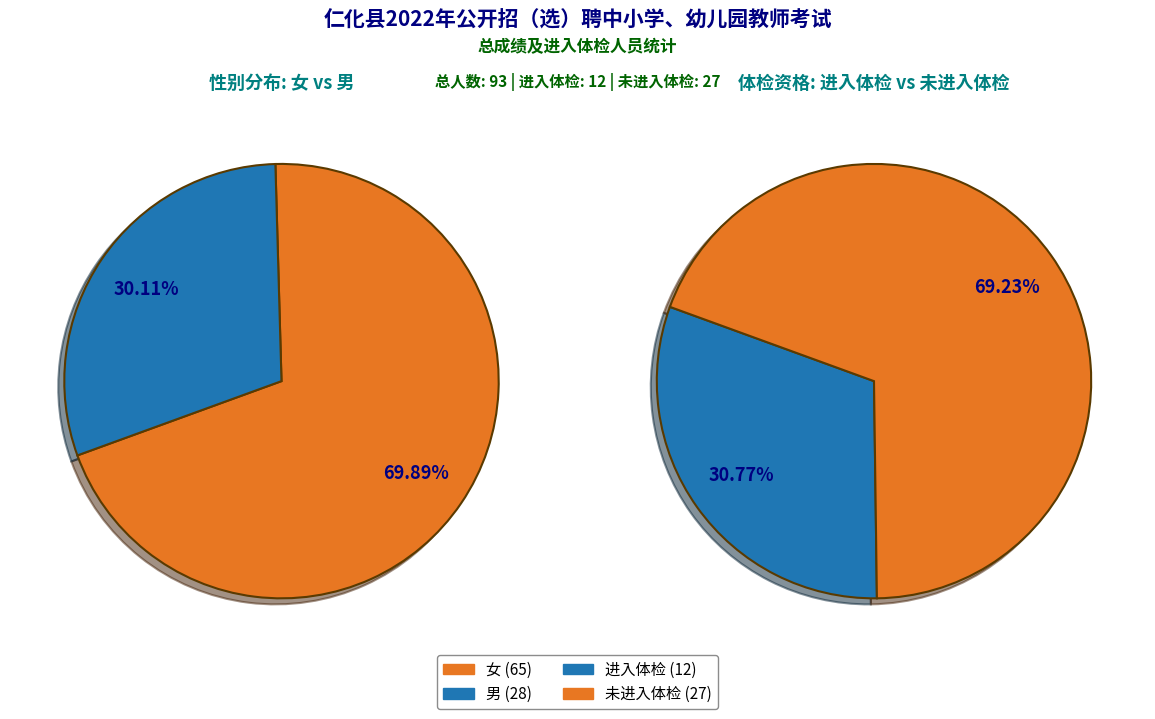

The 20220104 slice represents 25% of the pie. True or false?

False